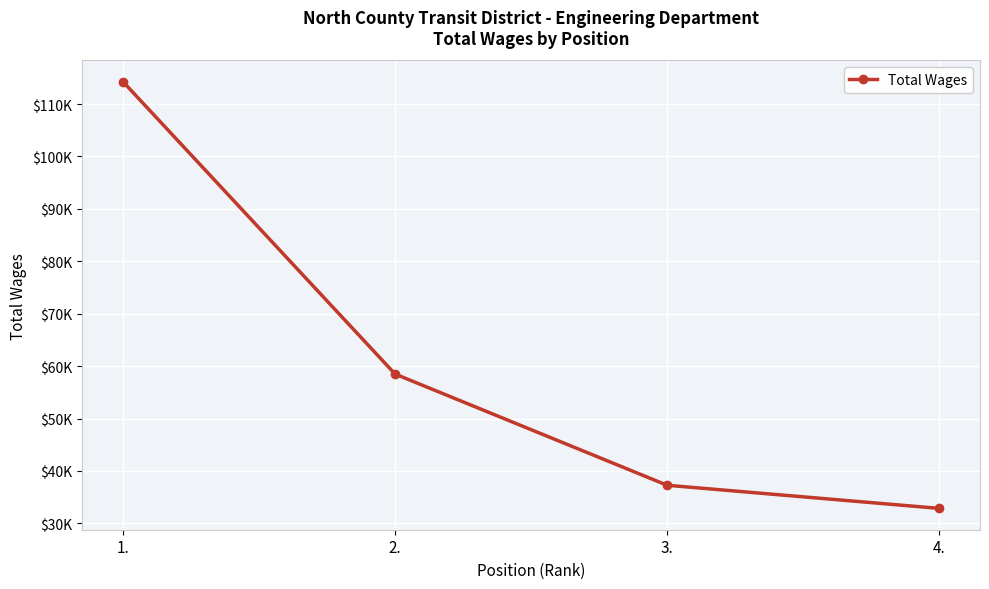

Approximately how many times larger is the value at 3. compared to 2.?

0.6